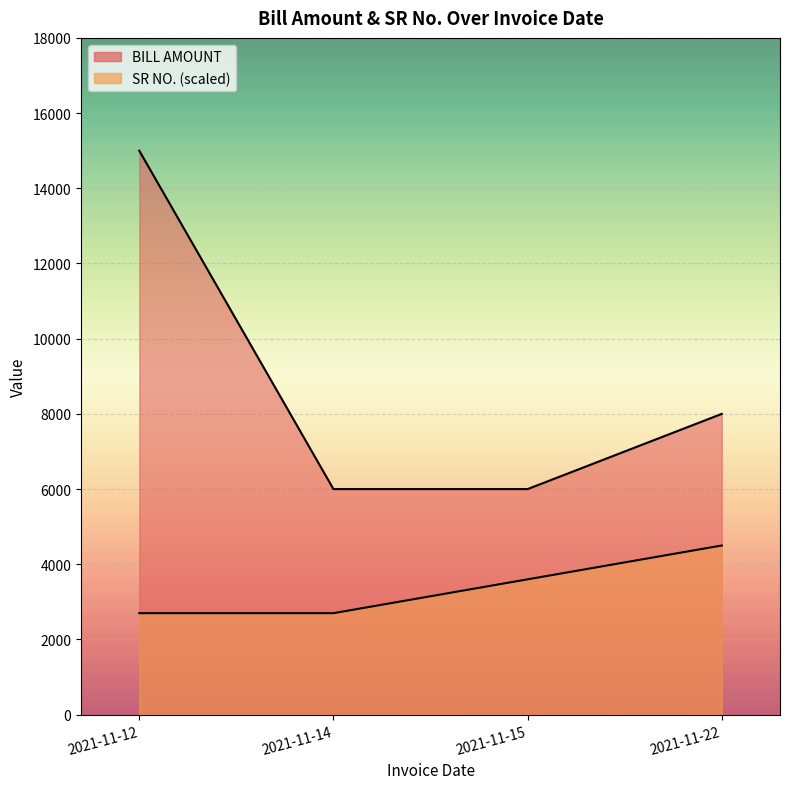

Between 2021-11-12 and 2021-11-15, which is larger?

2021-11-12